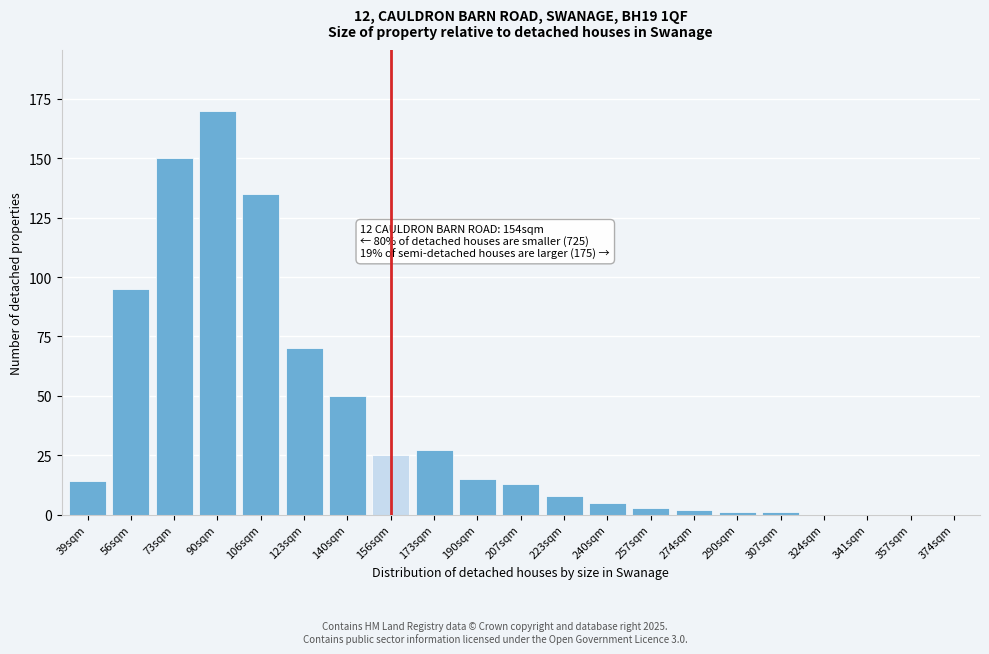

Reading left to right, what are all the values shown in this chart?

39sqm=14	56sqm=95	73sqm=150	90sqm=170	106sqm=135	123sqm=70	140sqm=50	156sqm=25	173sqm=27	190sqm=15	207sqm=13	223sqm=8	240sqm=5	257sqm=3	274sqm=2	290sqm=1	307sqm=1	324sqm=0	341sqm=0	357sqm=0	374sqm=0